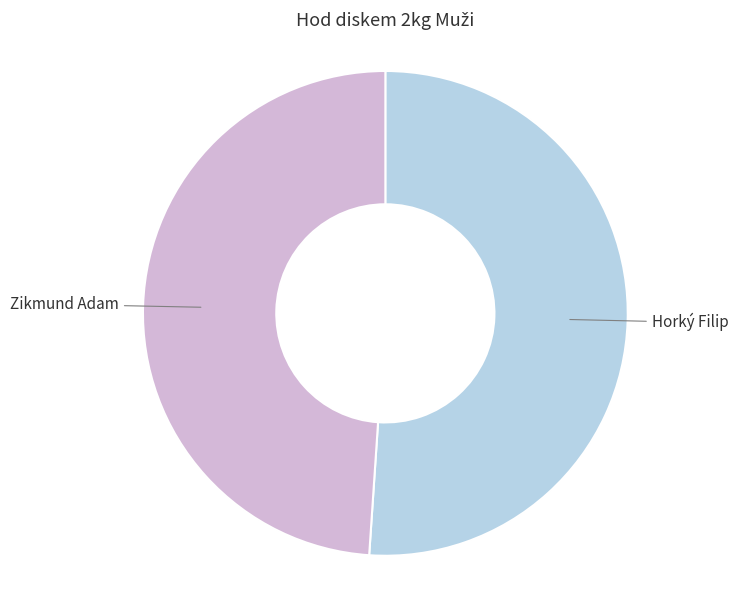

Is it true that Horký Filip is 56% of the pie?

False